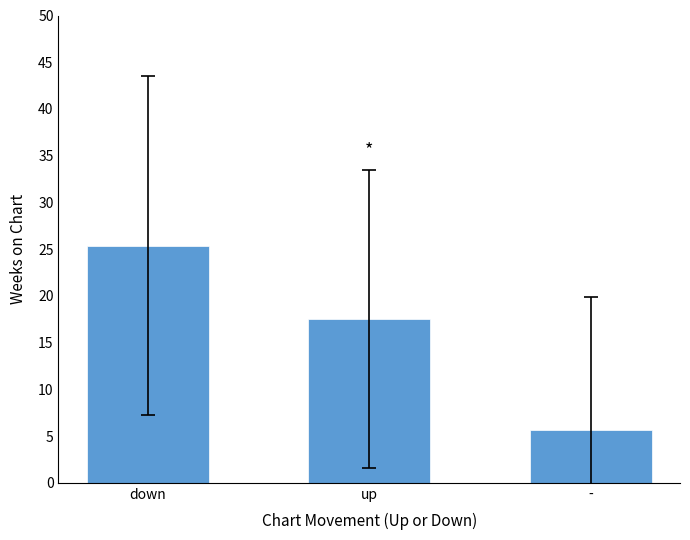

What position from the right is up?

2